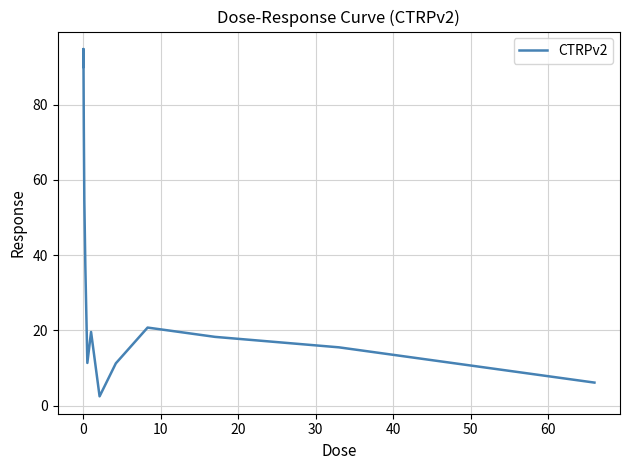

What is the greatest value displayed?

94.8